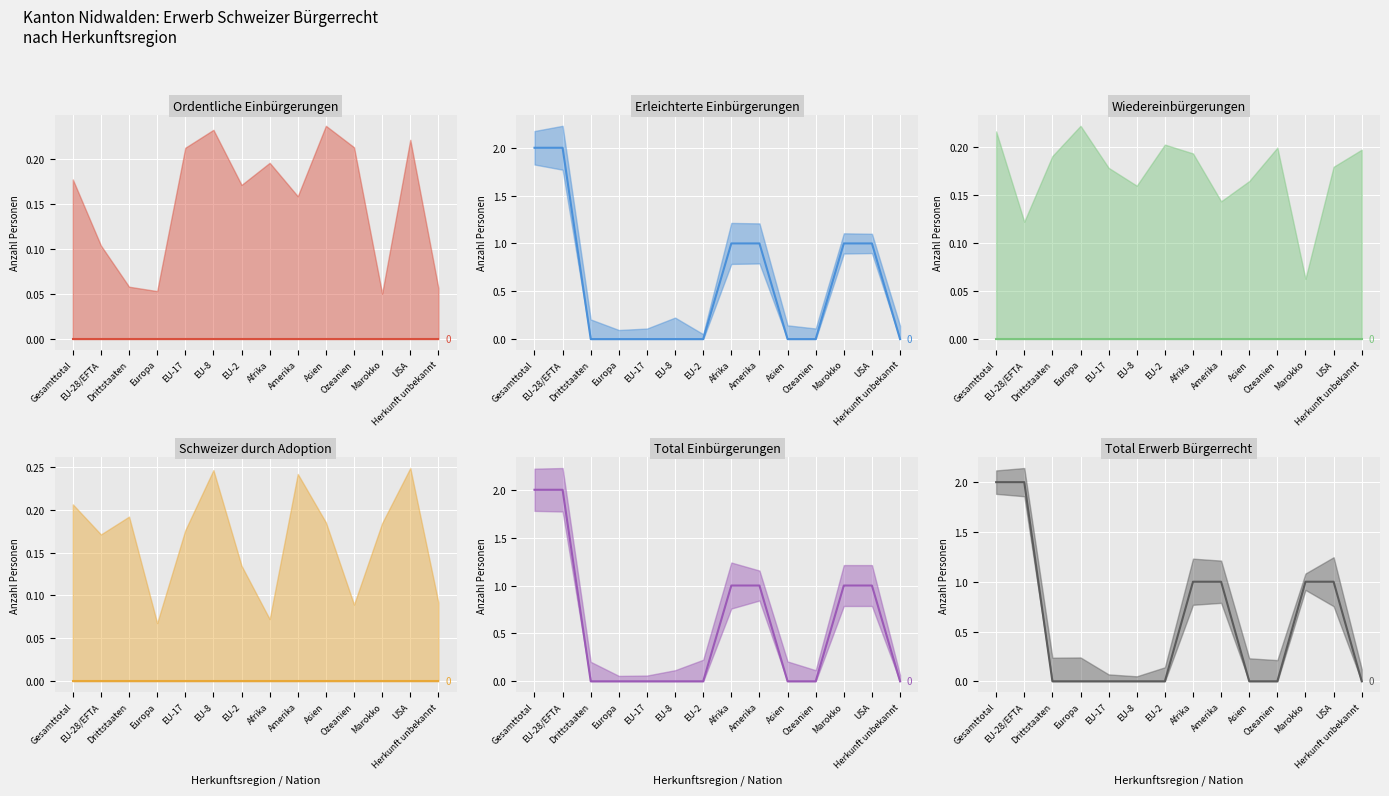

Which has a higher value, EU-28/EFTA or Europa?

EU-28/EFTA